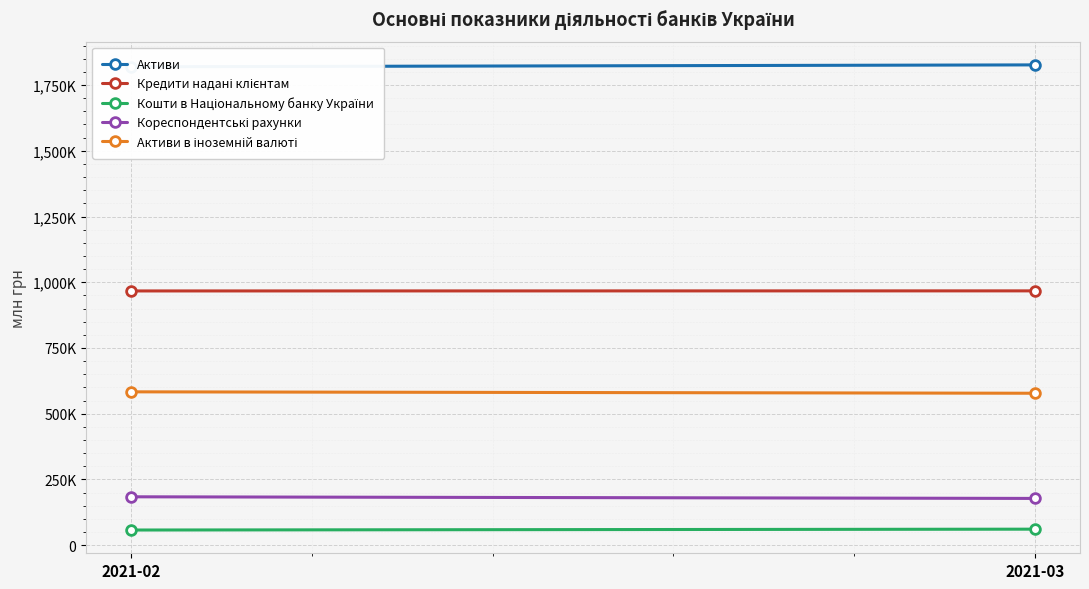

What is the lowest value of the Кредити надані клієнтам series?

966823